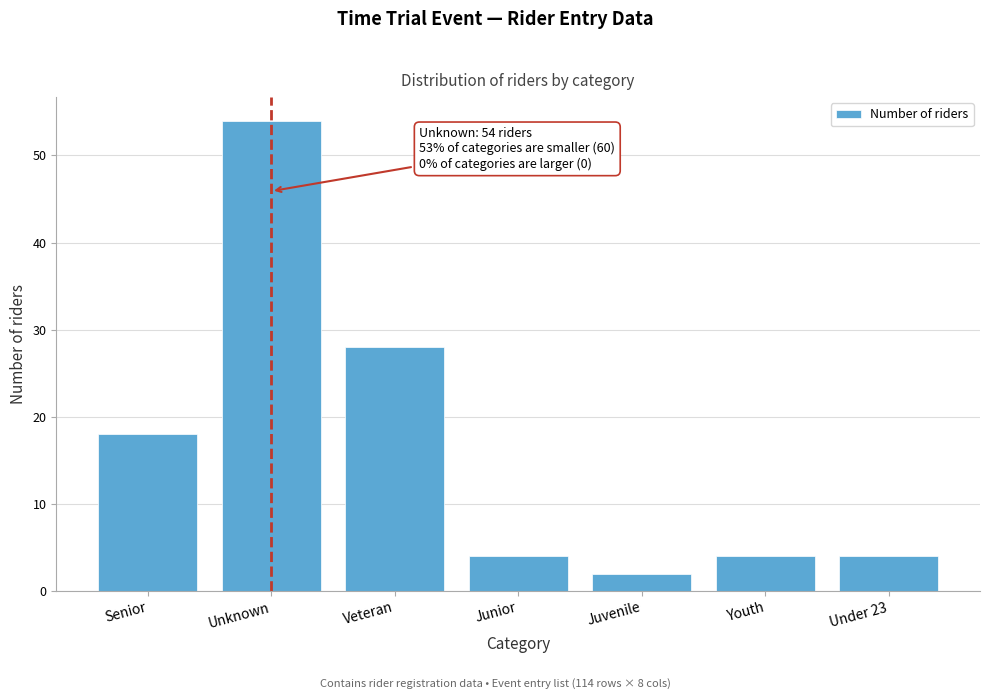

Reading left to right, extract all data points from this chart.

Senior=18	Unknown=54	Veteran=28	Junior=4	Juvenile=2	Youth=4	Under 23=4